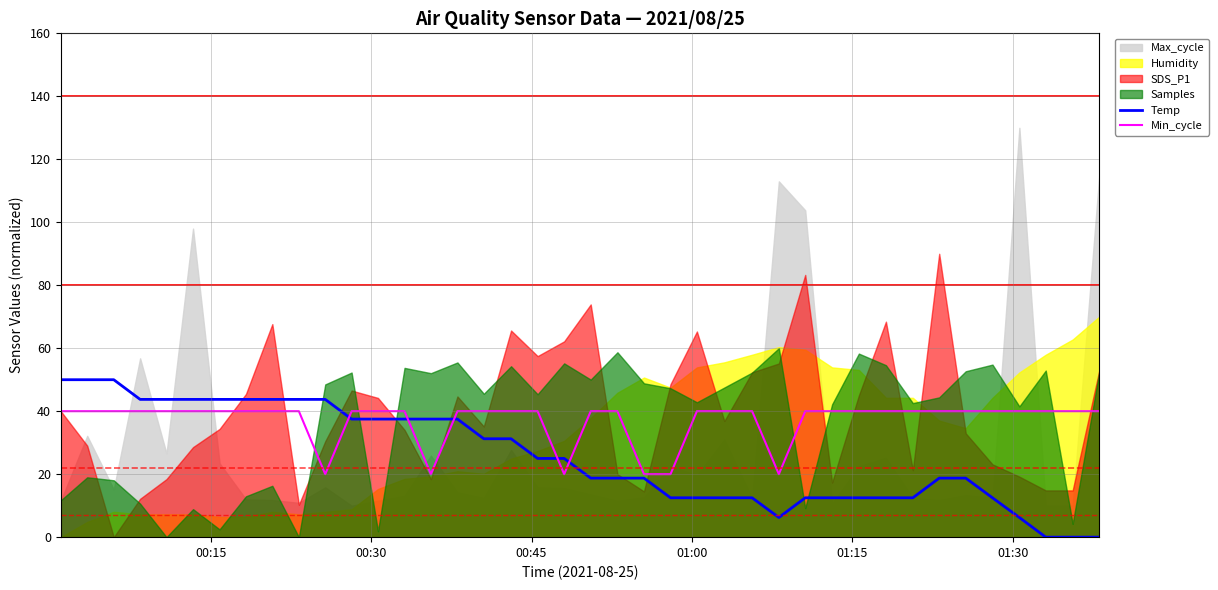

What is the maximum value for Temp?

50.0